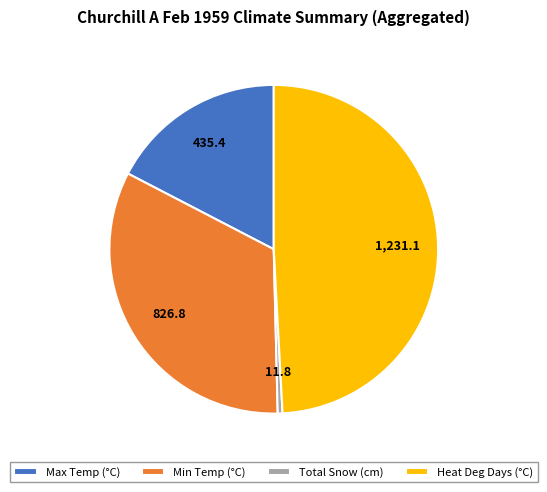

How many segments does this pie chart have?

4